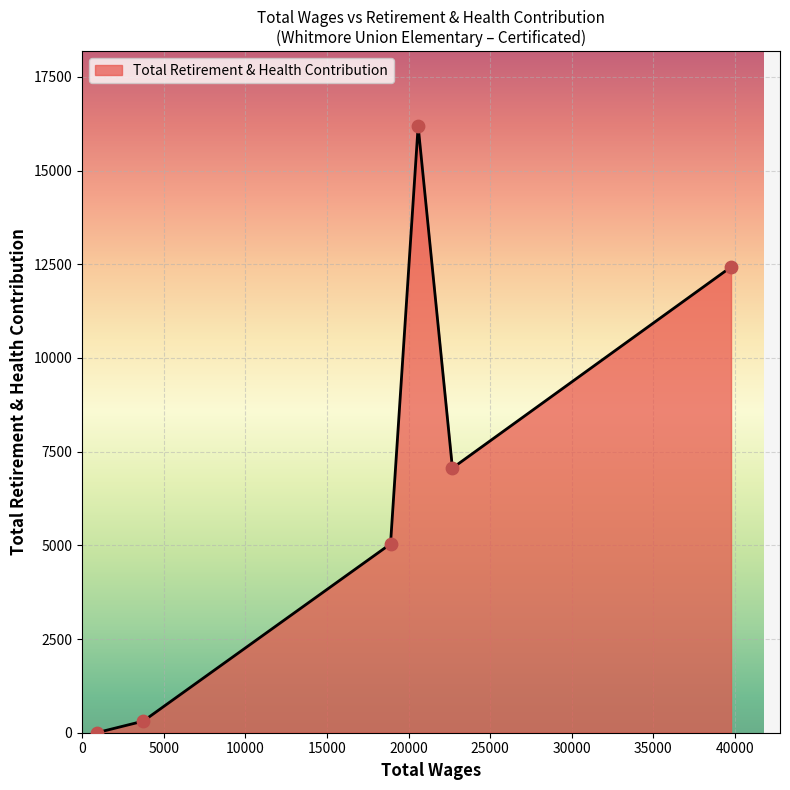

How many interior local peaks (higher than both neighbors) does the data have?

1